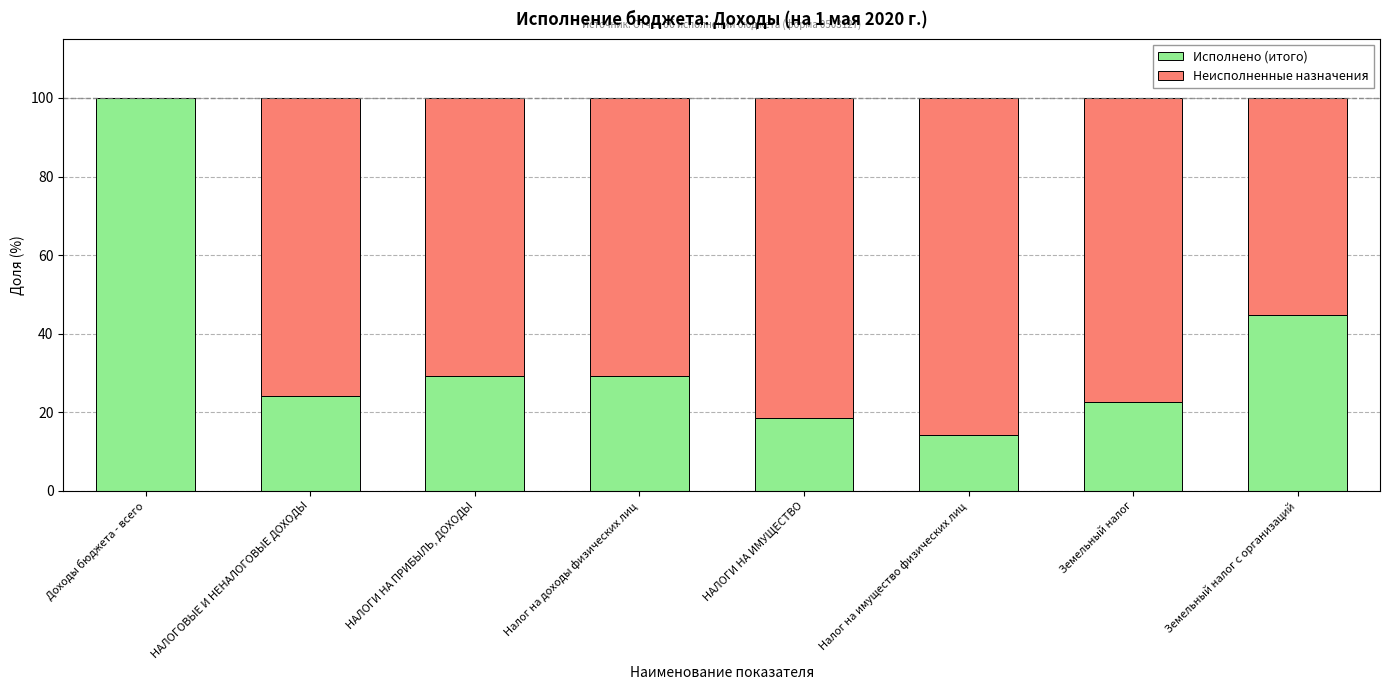

Reading left to right, list the values for the Исполнено (итого) series.

Доходы бюджета - всего=100.0	НАЛОГОВЫЕ И НЕНАЛОГОВЫЕ ДОХОДЫ=24.2	НАЛОГИ НА ПРИБЫЛЬ, ДОХОДЫ=29.2	Налог на доходы физических лиц=29.2	НАЛОГИ НА ИМУЩЕСТВО=18.7	Налог на имущество физических лиц=14.2	Земельный налог=22.7	Земельный налог с организаций=44.7